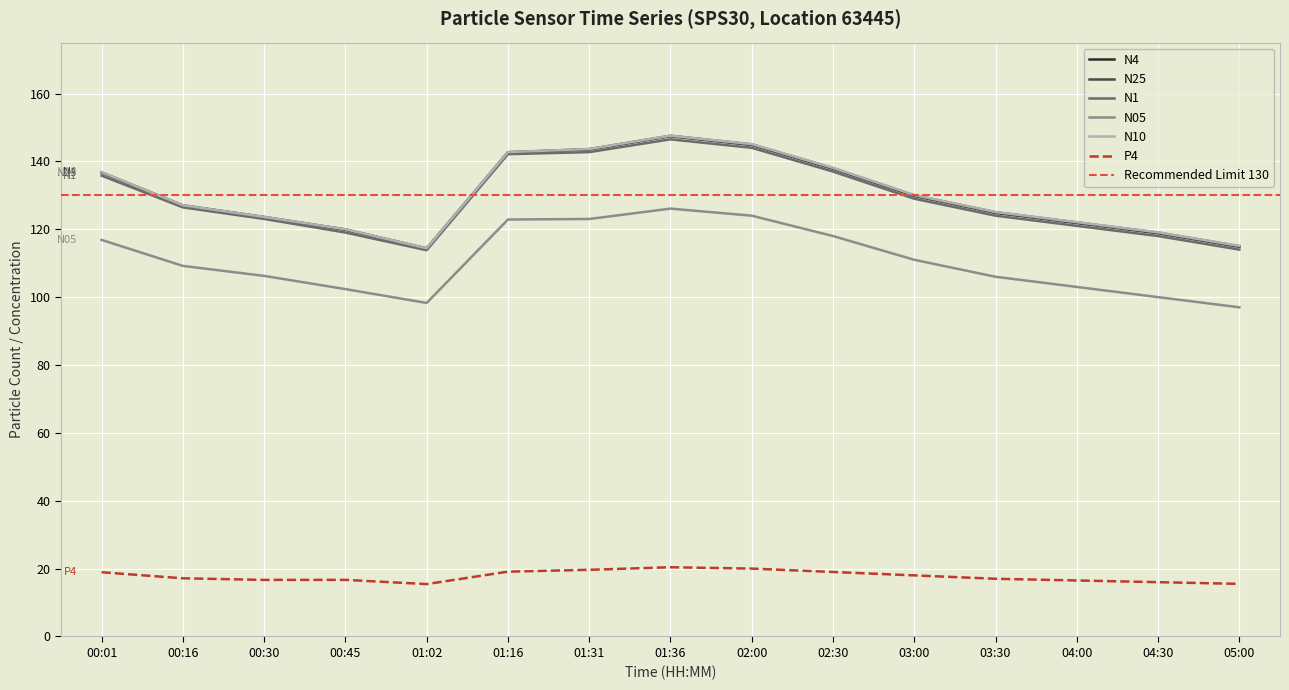

True or false: P4 and N25 intersect in this chart.

False